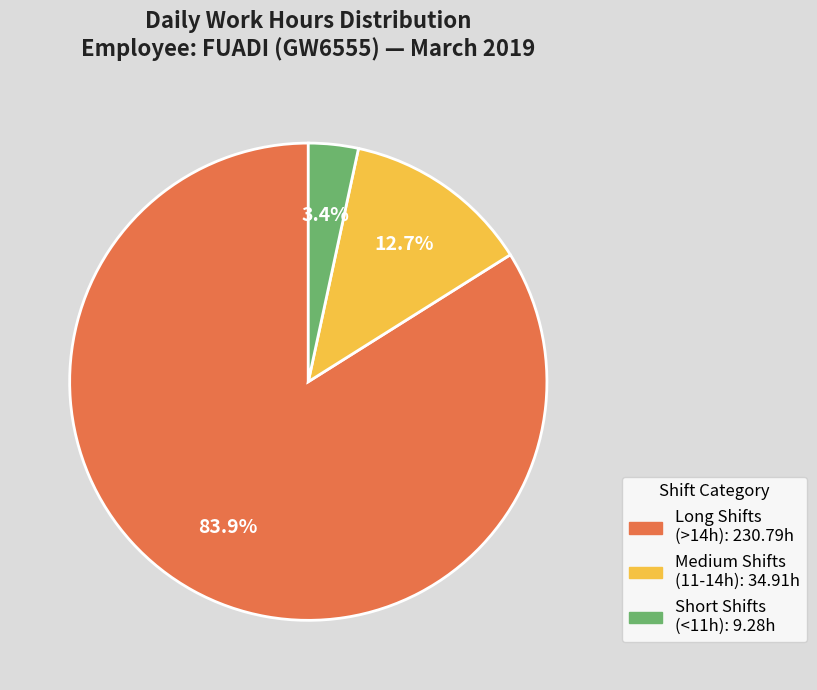

Does any single category account for the majority?

Yes